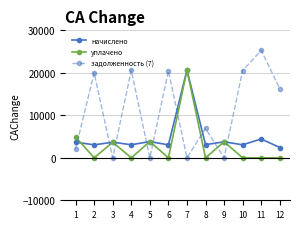

True or false: начислено has more than 1 points higher than both neighbors.

True